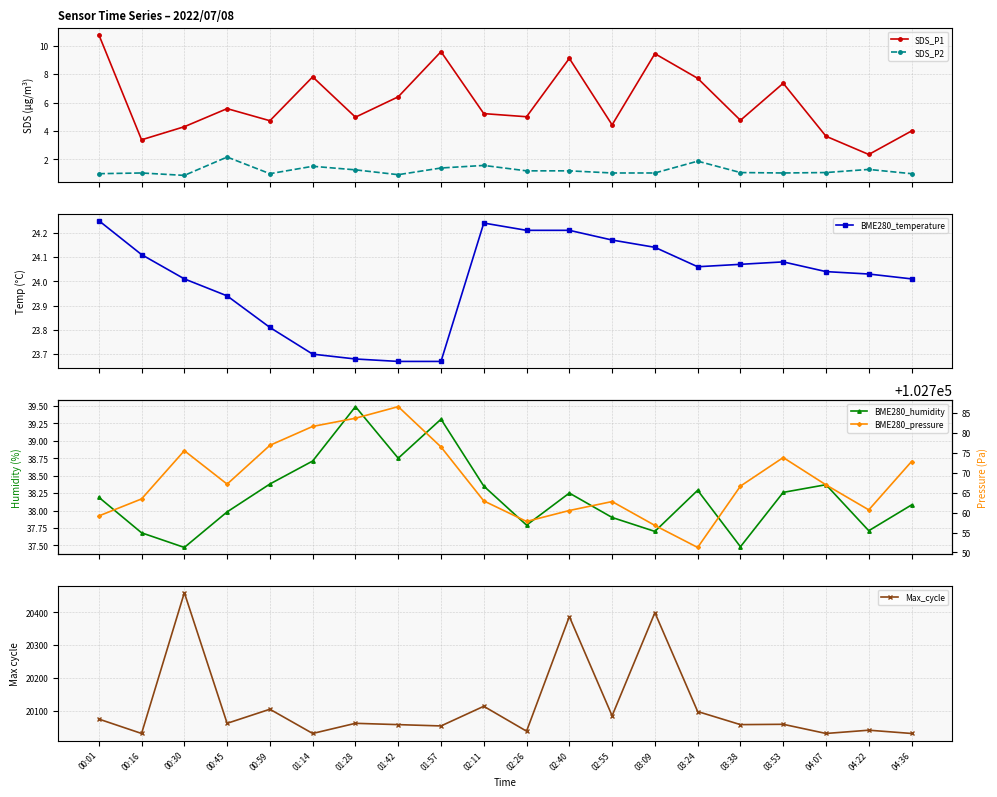

Count the number of data series in this chart.

6